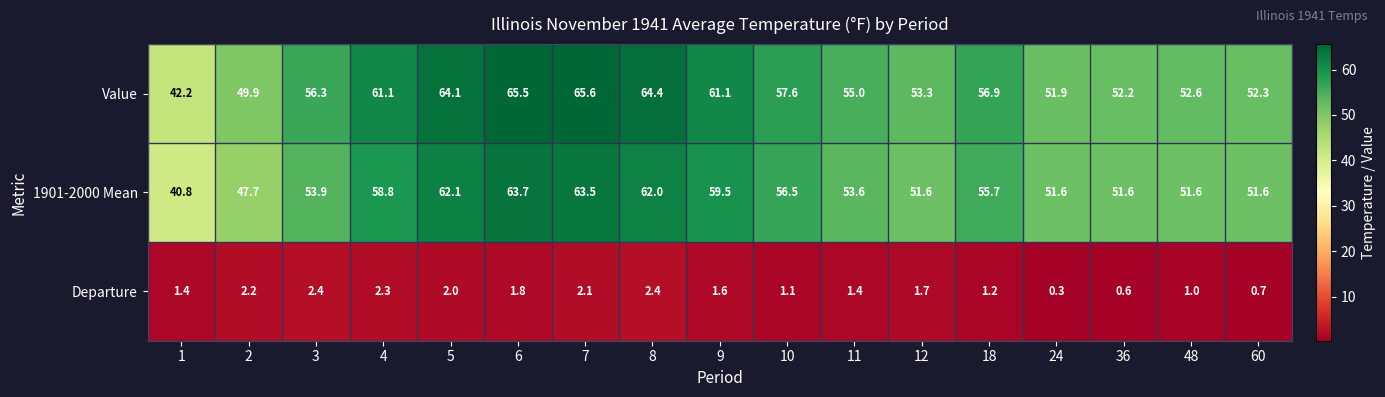

Between 8 and 9, which series saw the biggest shift?

Value